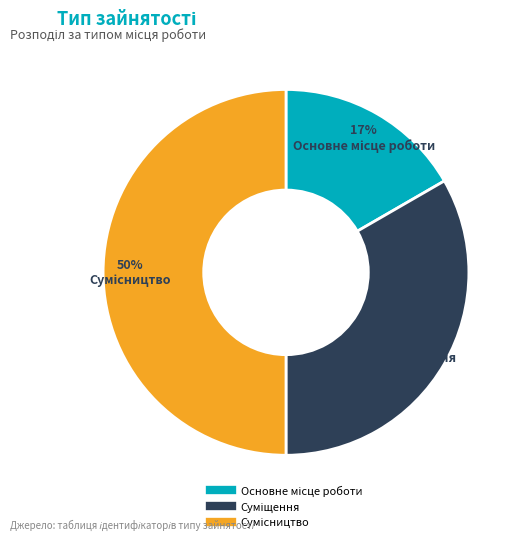

To the nearest percent, what is the average slice percentage?

33%